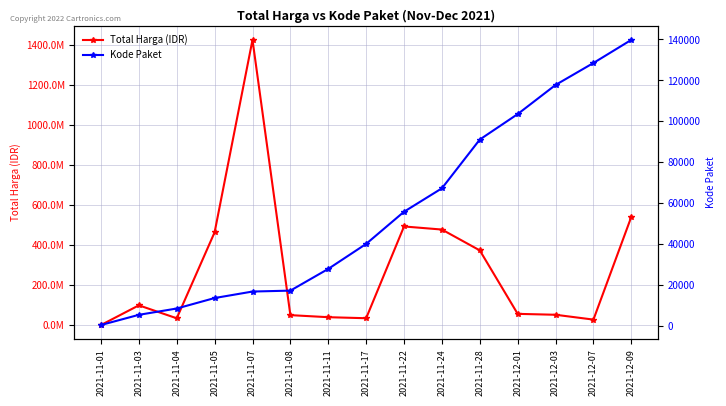

Reading left to right, transcribe all the data shown in this chart.

Total Harga (IDR): 333600	98772570	34000000	464002100	1425867900	49730040	39440000	34292000	493000000	477600000	373404000	56152800	51601000	27412000	541071000
Kode Paket: 464	5449	8530	13652	16823	17272	27891	40112	55826	67279	91101	103541	117783	128516	139817